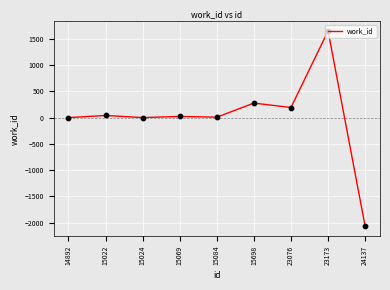

Which has a higher value, 24137 or 15024?

15024